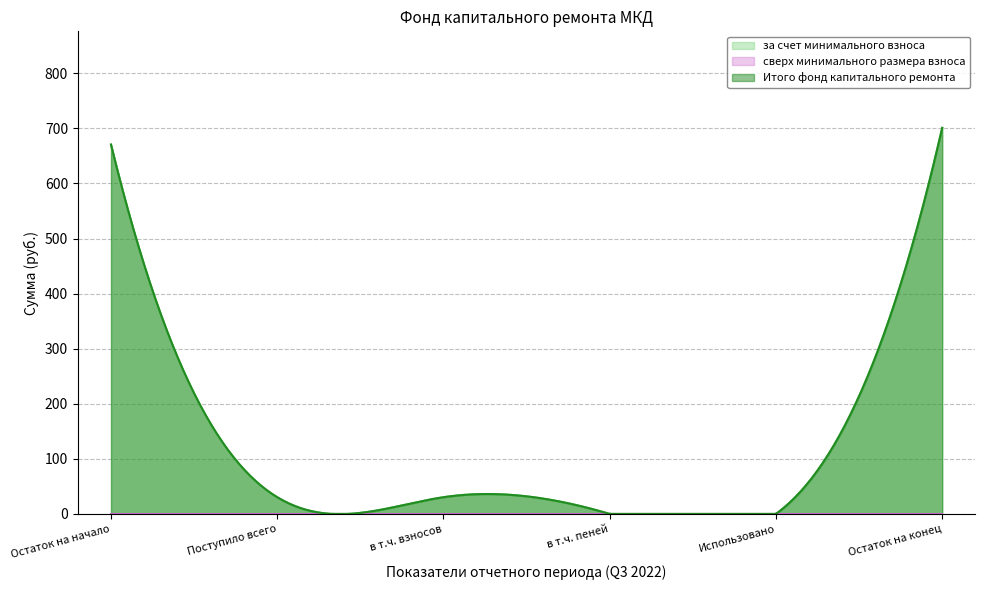

How many values in за счет минимального взноса are above zero?

4